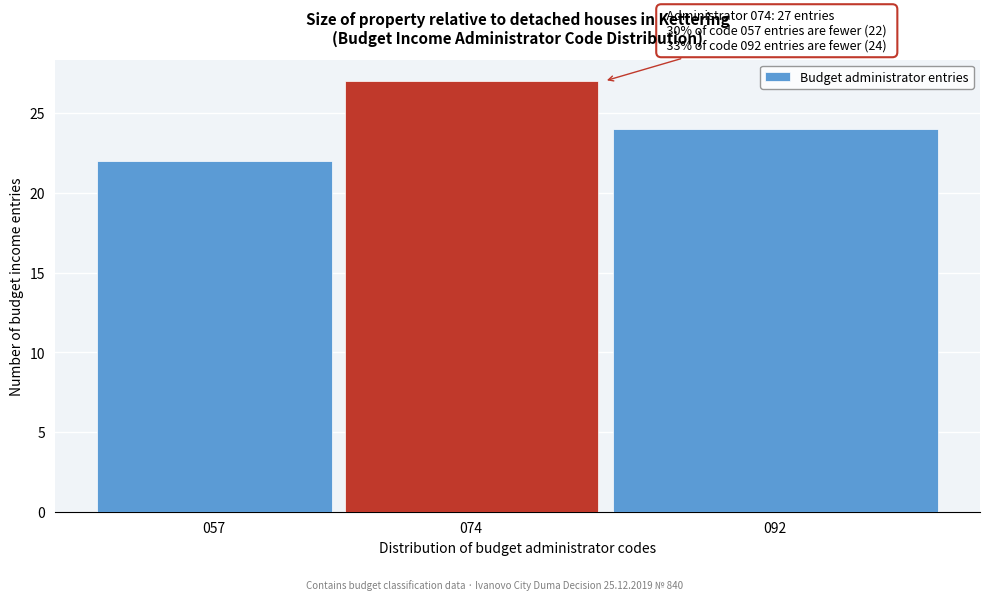

Reading left to right, list all the values displayed in this chart.

057=22	074=27	092=24